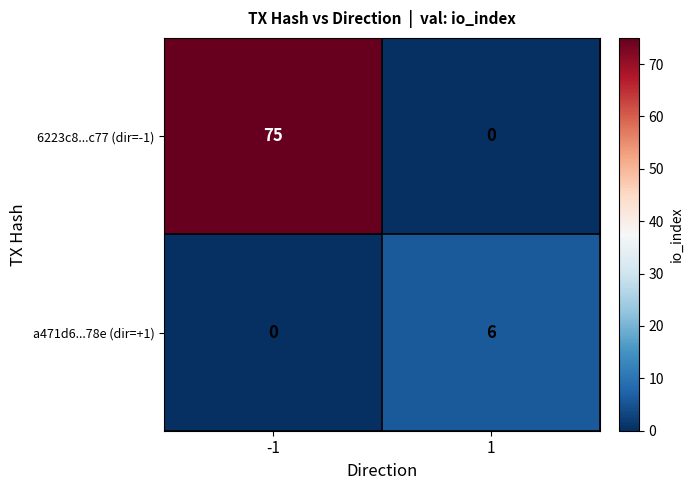

The value of 6223c8...c77 (dir=-1) at 1 is 0. True or false?

True